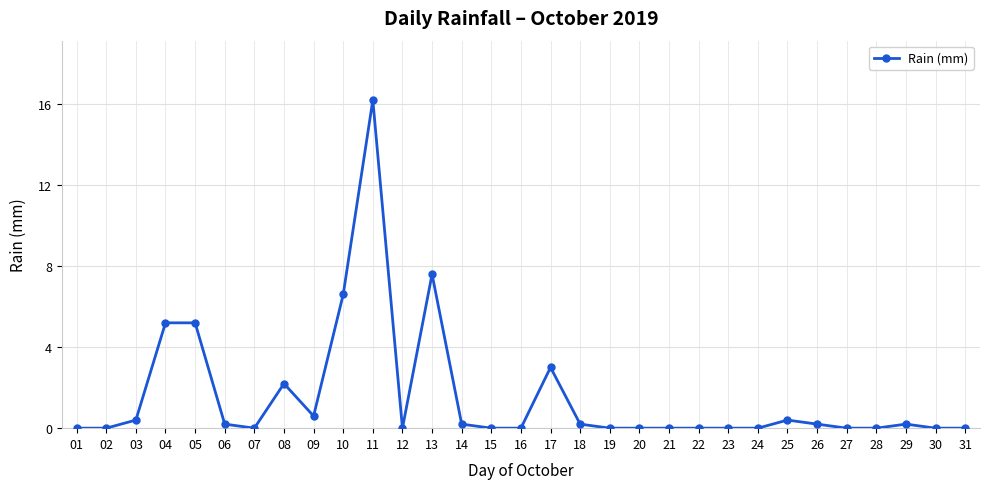

At which category does the chart reach its peak across all series?

11